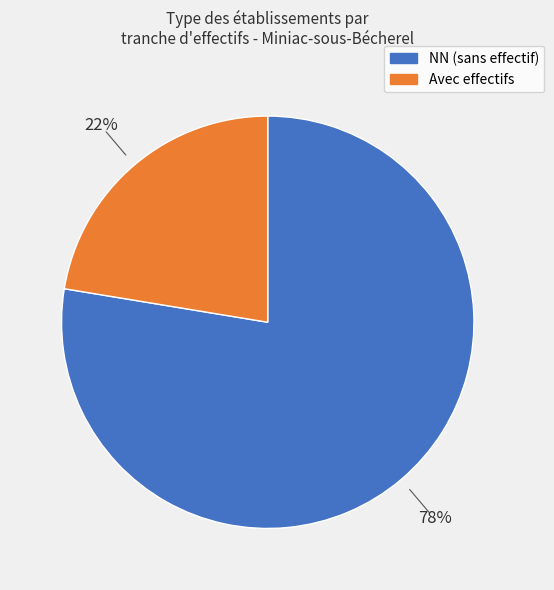

To the nearest percent, what is the average slice percentage?

50%